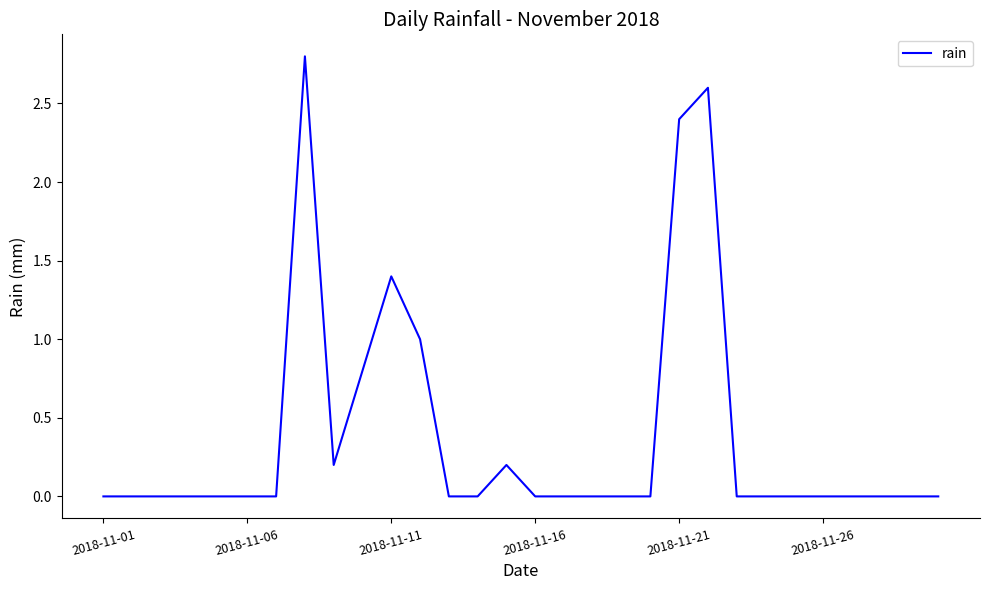

What is the maximum value shown in the chart?

2.8